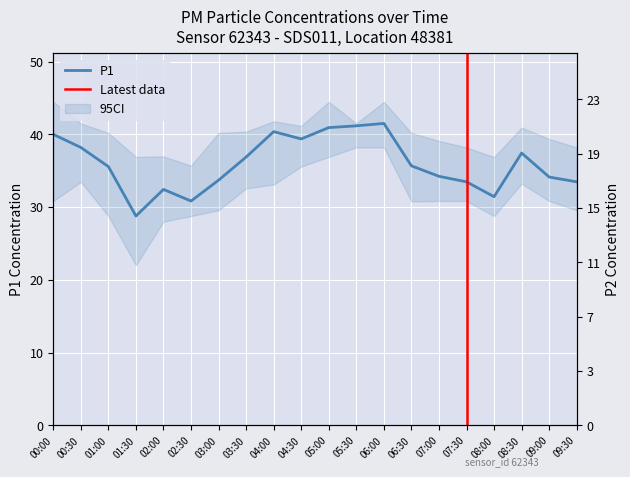

True or false: P2 and P1 intersect in this chart.

False